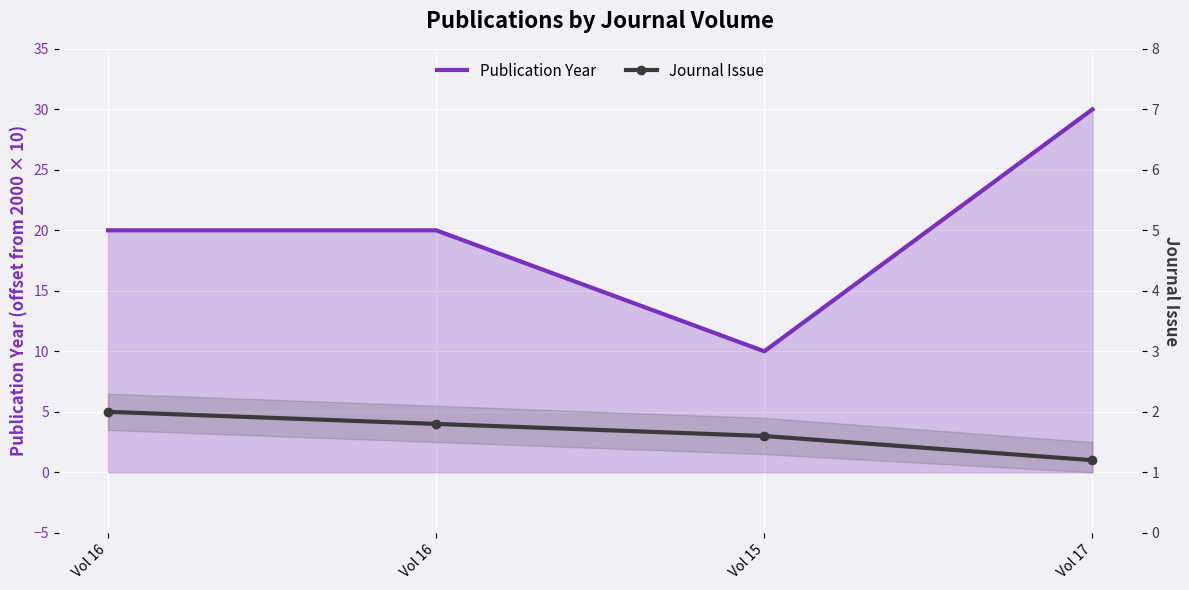

True or false: Journal Issue and Publication Year cross at least once.

False